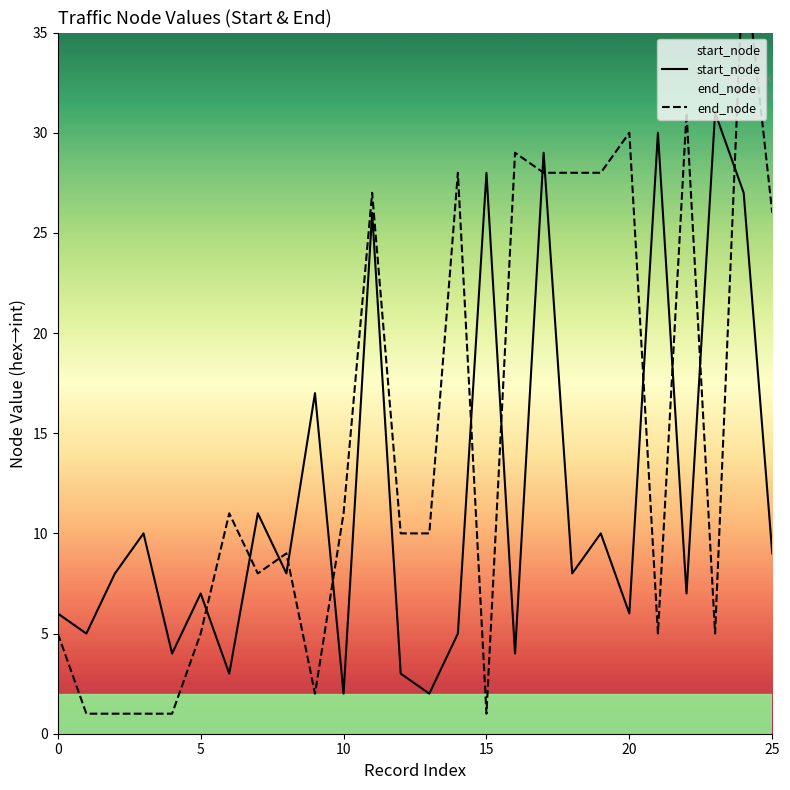

List the series in order of their overall mean, highest first.

end_node, start_node